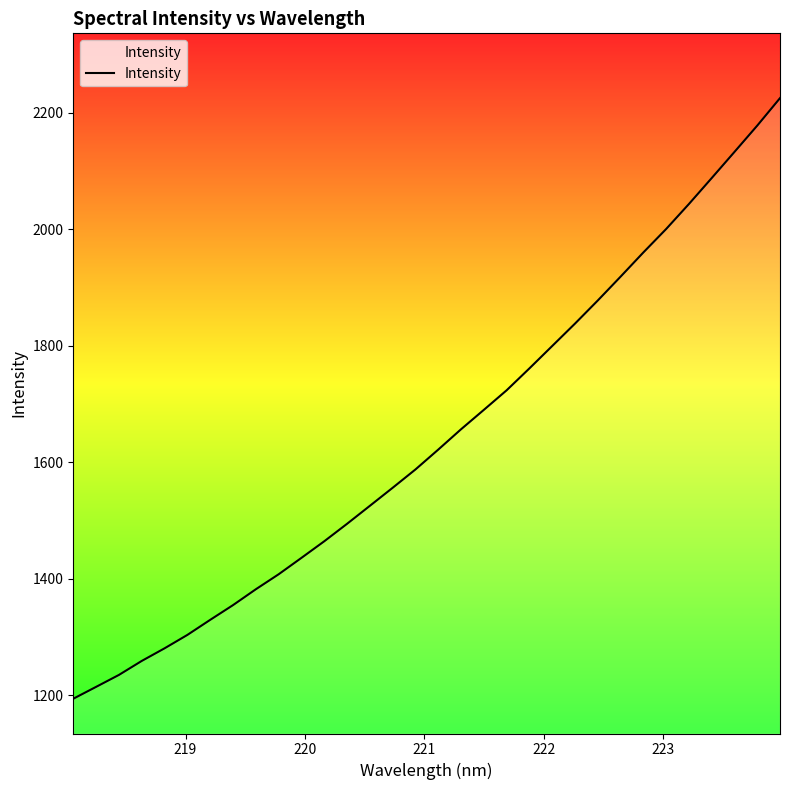

What is the greatest value displayed?

2225.2